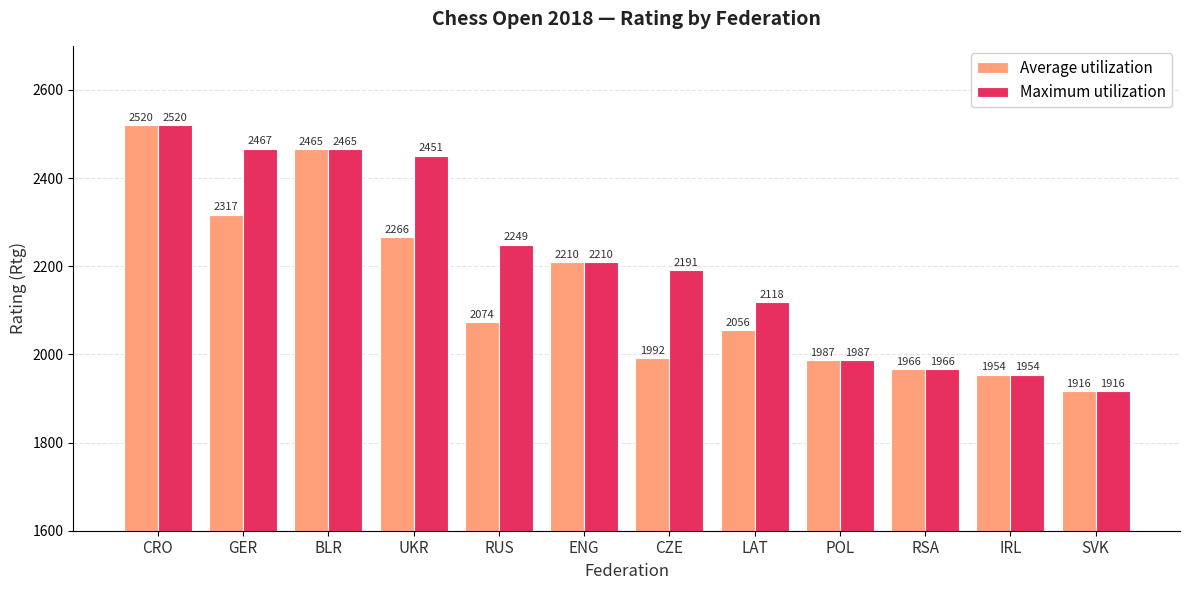

What is the highest value of the Average utilization series?

2520.0